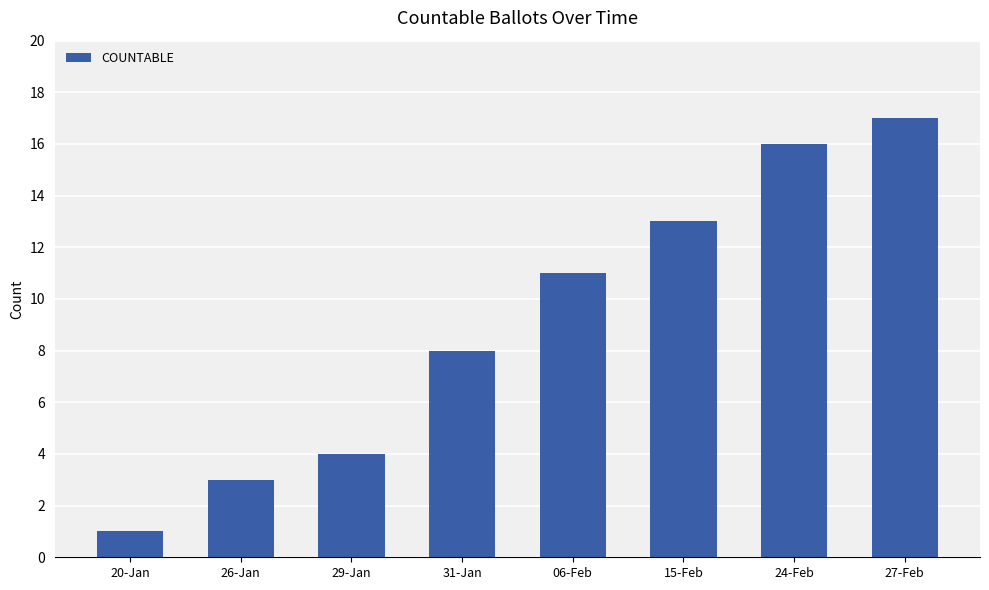

At which label is the value closest to 9?

31-Jan